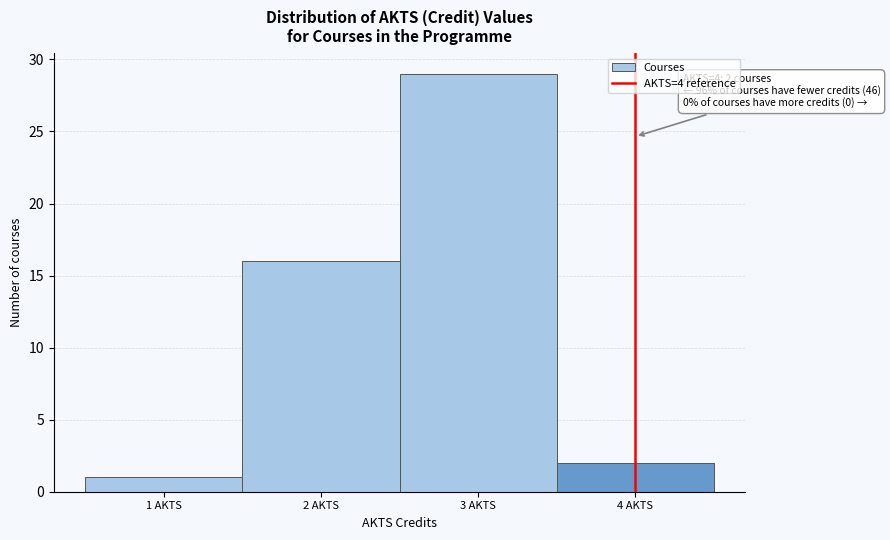

Over which range of the x-axis is the bar tallest?

2.5 to 3.5